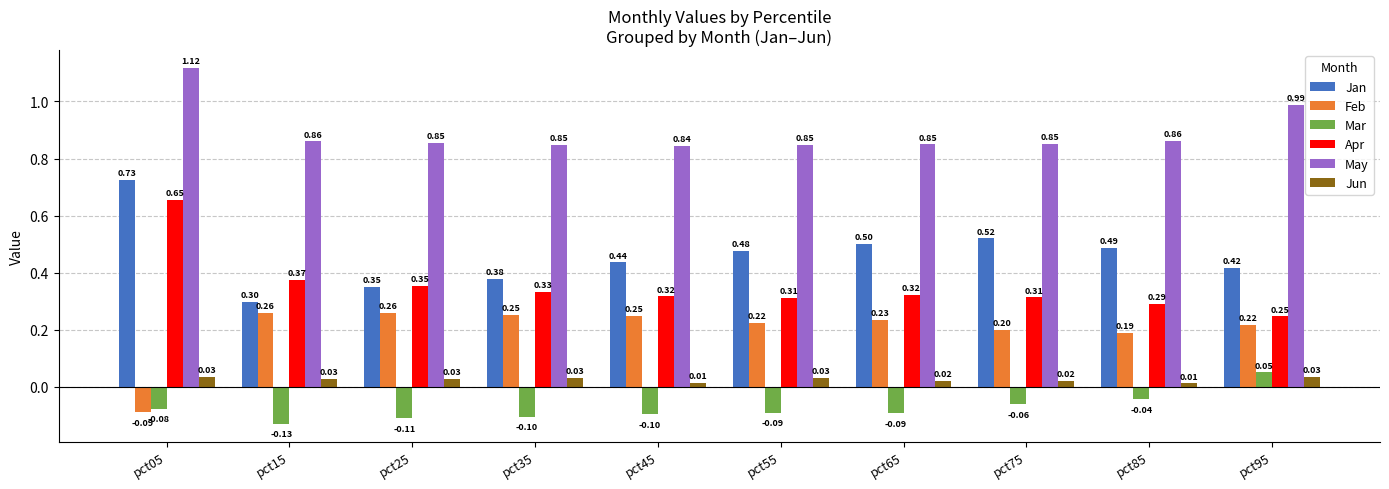

At pct85, list the series in order from smallest to largest.

Mar, Jun, Feb, Apr, Jan, May